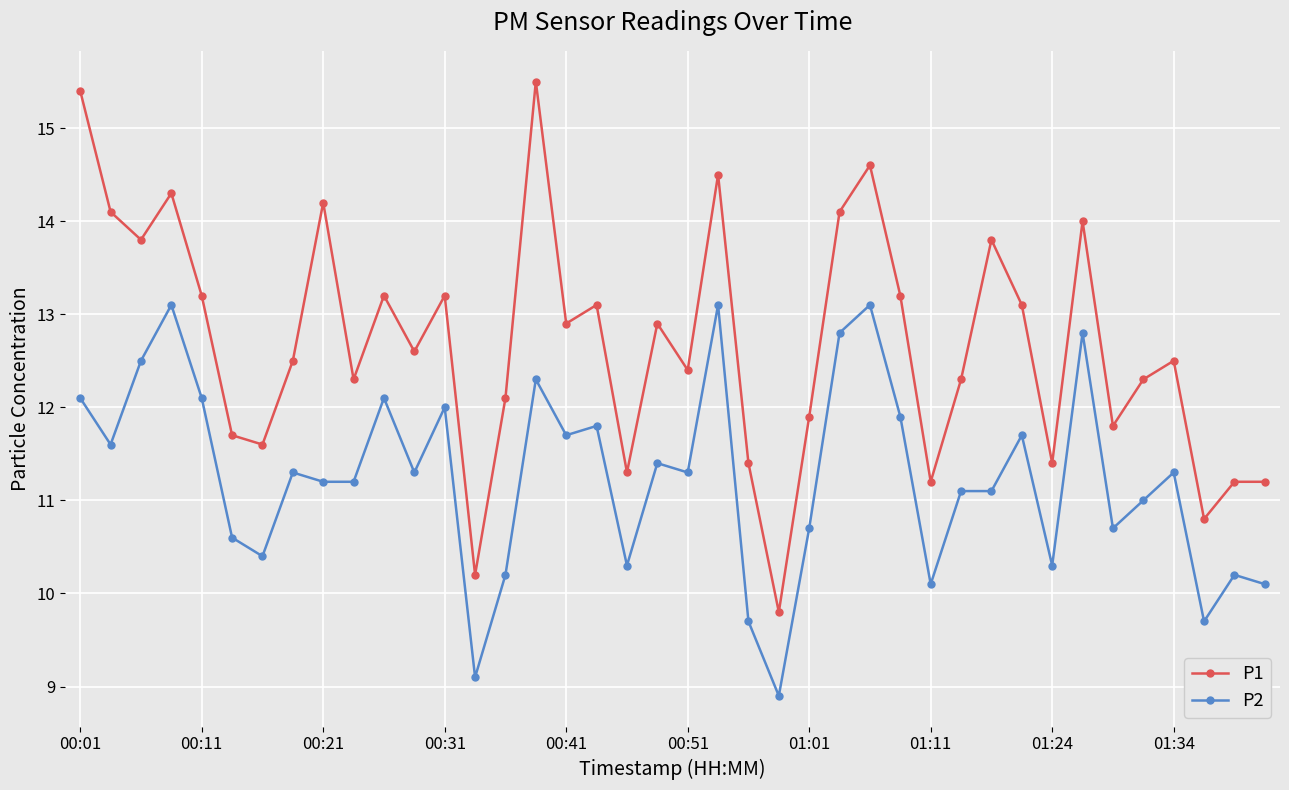

Reading left to right, what are all the values shown in this chart?

P1: 15.4	14.1	13.8	14.3	13.2	11.7	11.6	12.5	14.2	12.3	13.2	12.6	13.2	10.2	12.1	15.5	12.9	13.1	11.3	12.9	12.4	14.5	11.4	9.8	11.9	14.1	14.6	13.2	11.2	12.3	13.8	13.1	11.4	14.0	11.8	12.3	12.5	10.8	11.2	11.2
P2: 12.1	11.6	12.5	13.1	12.1	10.6	10.4	11.3	11.2	11.2	12.1	11.3	12.0	9.1	10.2	12.3	11.7	11.8	10.3	11.4	11.3	13.1	9.7	8.9	10.7	12.8	13.1	11.9	10.1	11.1	11.1	11.7	10.3	12.8	10.7	11.0	11.3	9.7	10.2	10.1